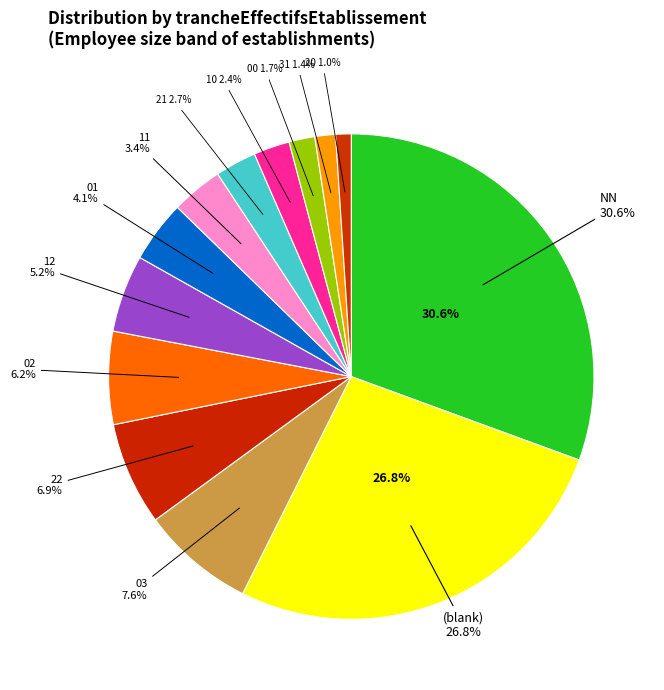

Is the sum of 12 and 20 greater than half?

No